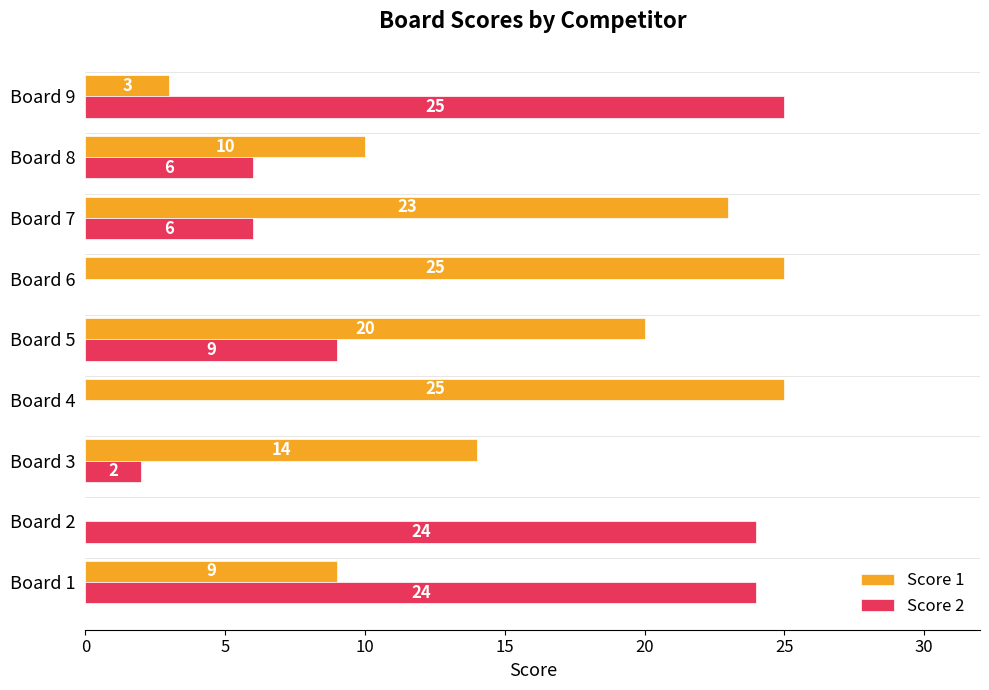

What is the sum of the Score 1 values at Board 6 and Board 1?

34